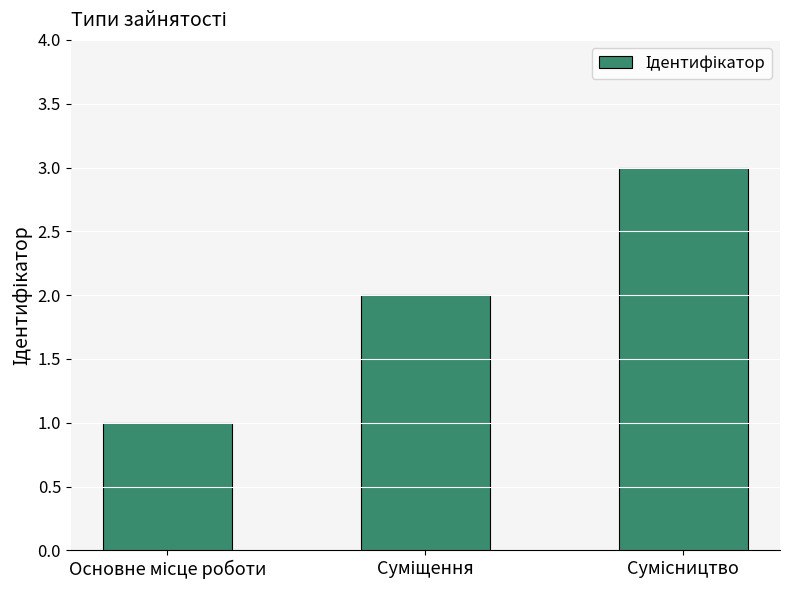

How many series are shown in this chart?

1